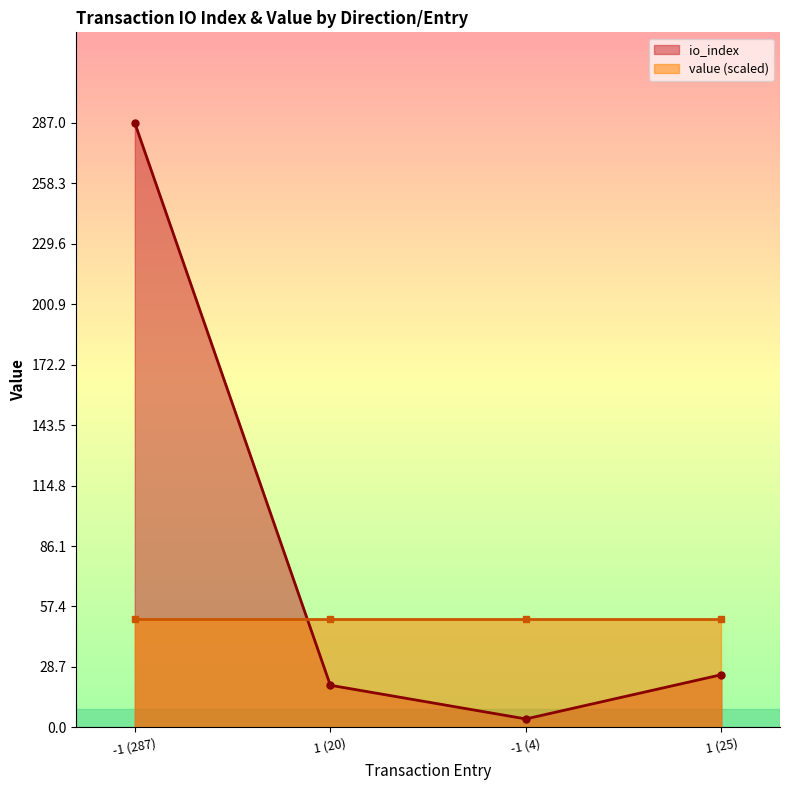

What is the greatest value displayed?

287